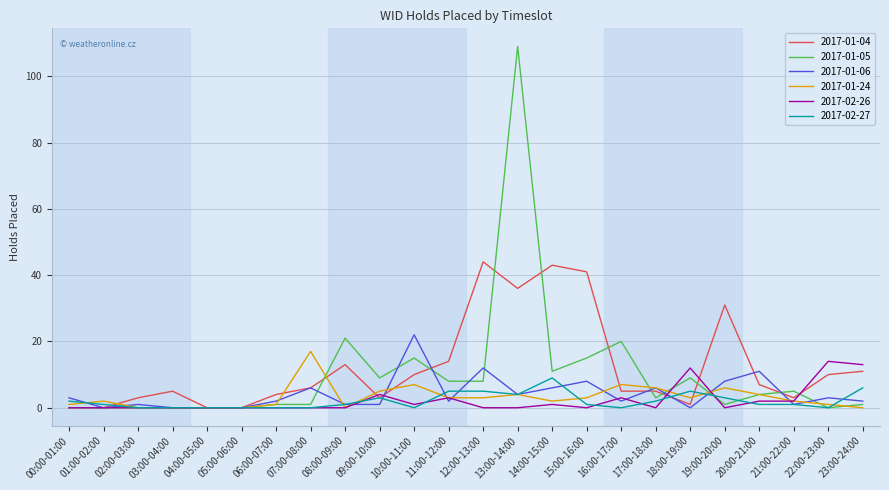

Where do 2017-01-04 and 2017-01-24 first cross each other?

01:00-02:00 and 02:00-03:00